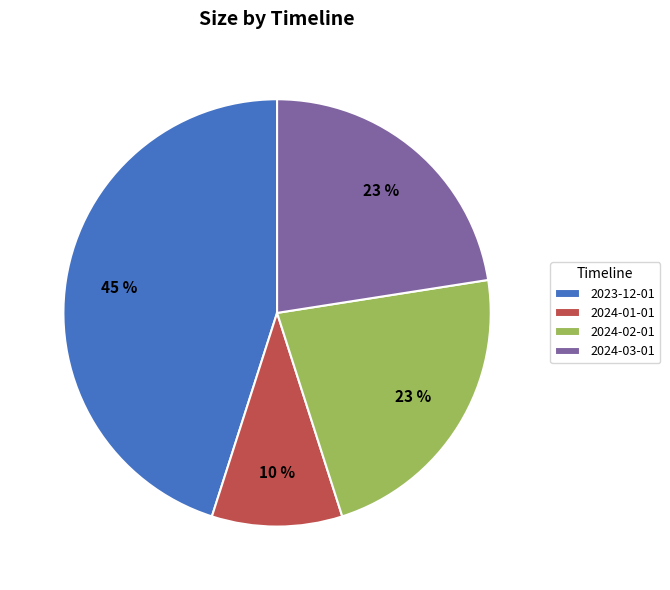

To the nearest percent, what portion does 2024-01-01 represent?

10%